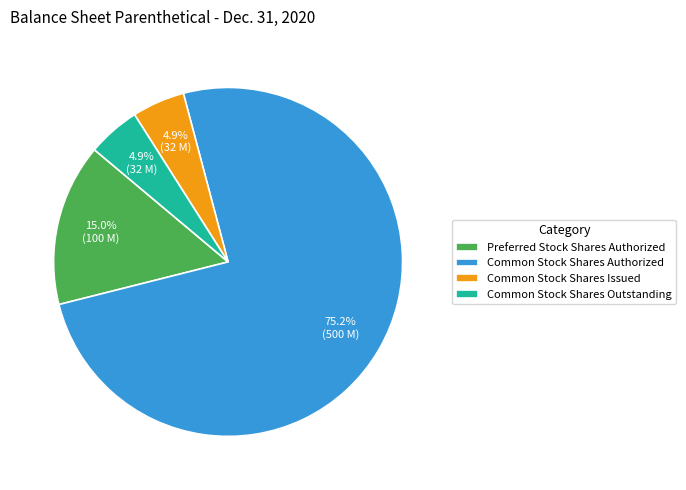

To the nearest percent, what is the difference between the largest and smallest slice percentages?

70%